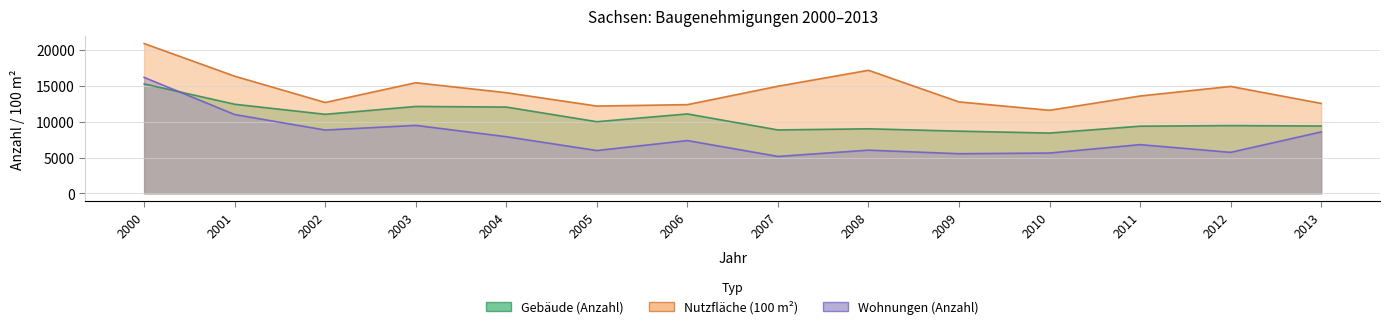

At which category is the sum across all series the highest?

2000